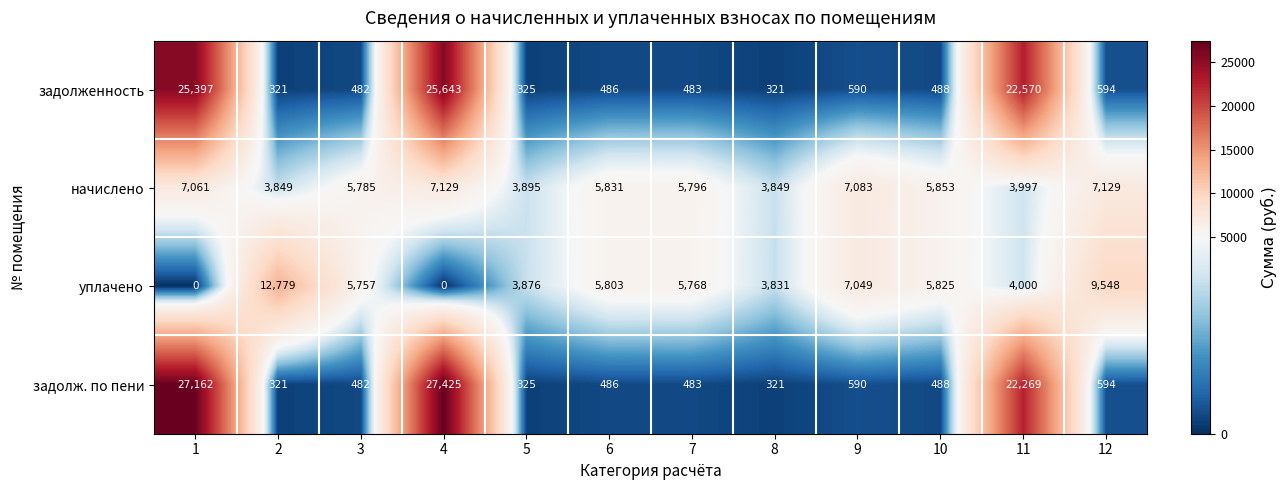

Read the уплачено value at 9, to the nearest 100.

7000